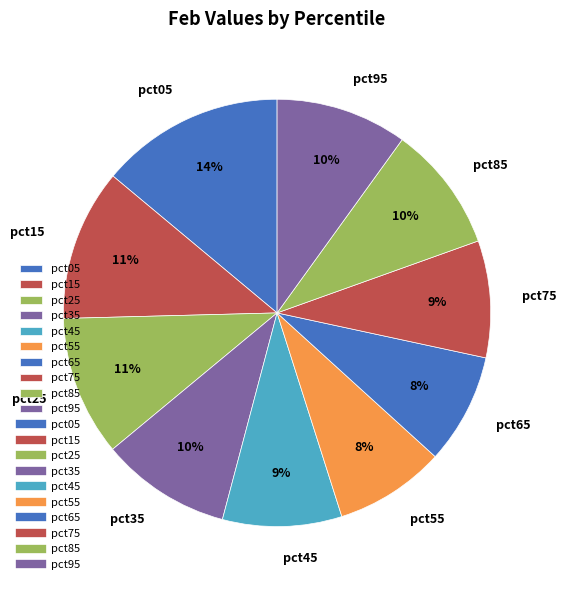

Do pct55 and pct65 together represent more than half of the pie?

No